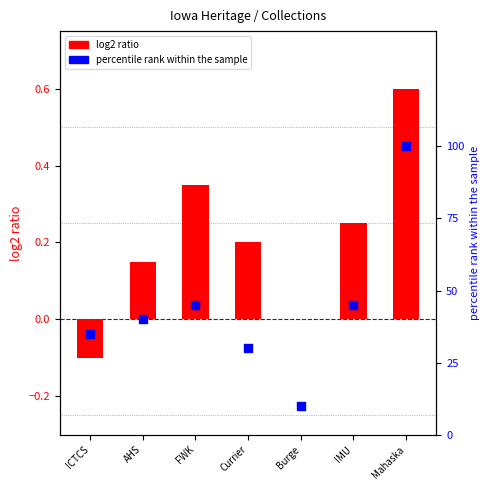

Which series reaches the minimum Y coordinate?

log2 ratio